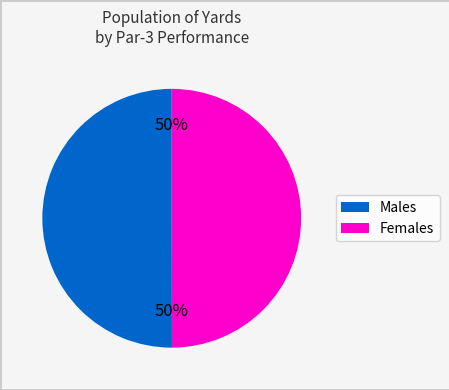

To the nearest percent, what is the average slice percentage?

50%